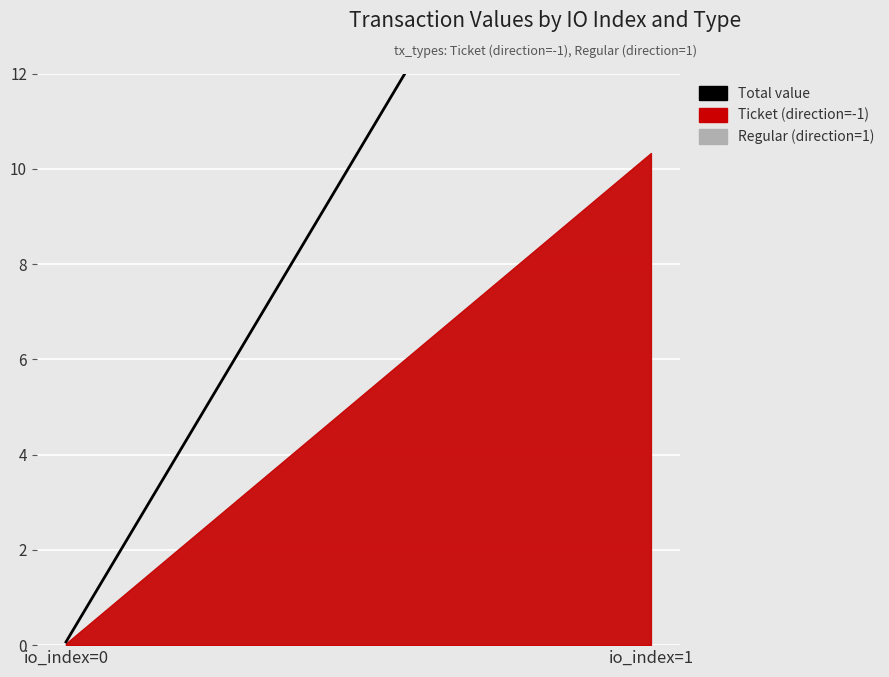

What is the difference between the maximum and minimum values?

20.6